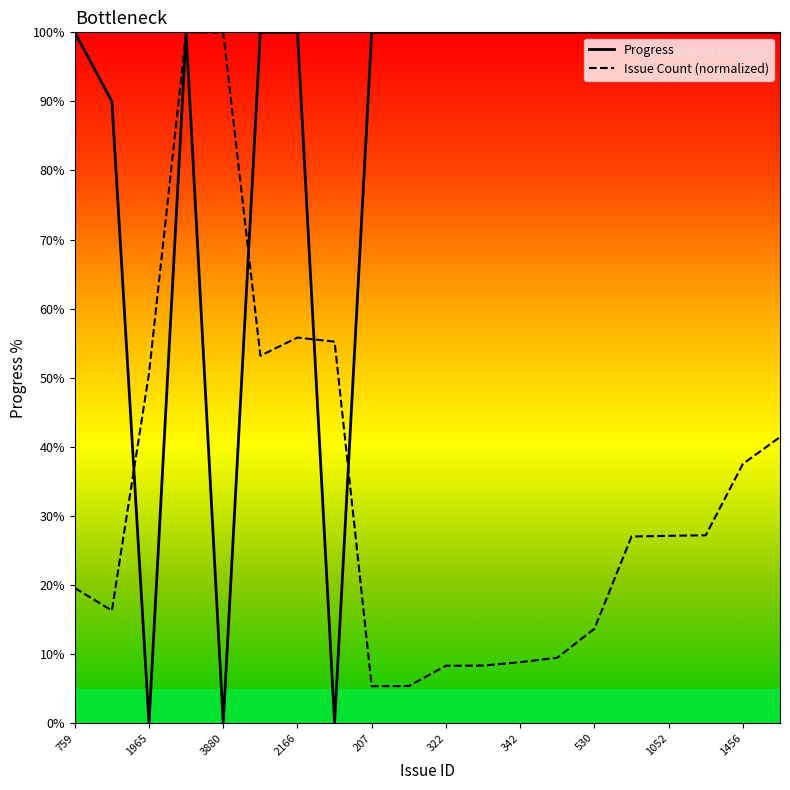

True or false: Issue Count has a value of 16.3 at 632.

True